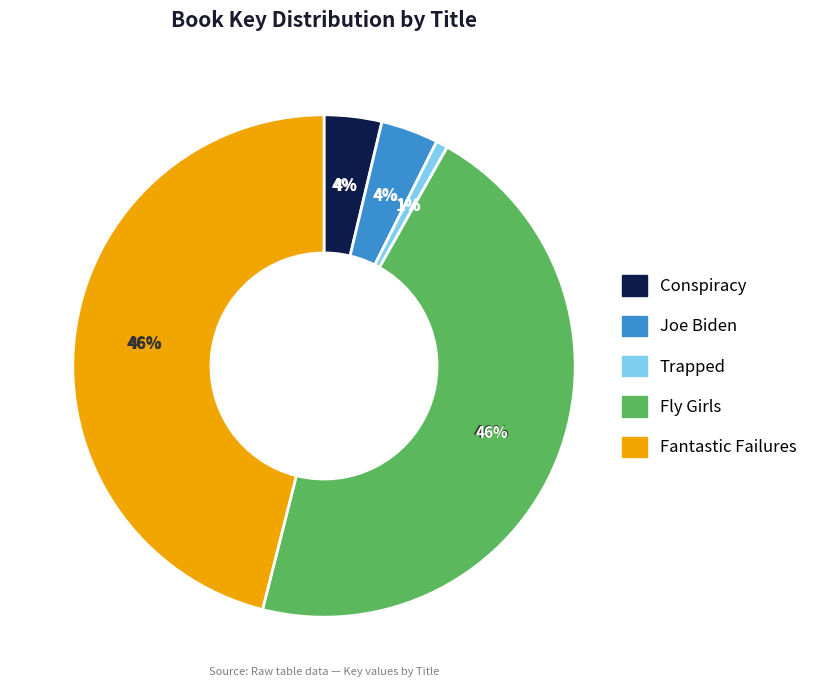

Is the sum of Conspiracy and Fantastic Failures greater than half?

No